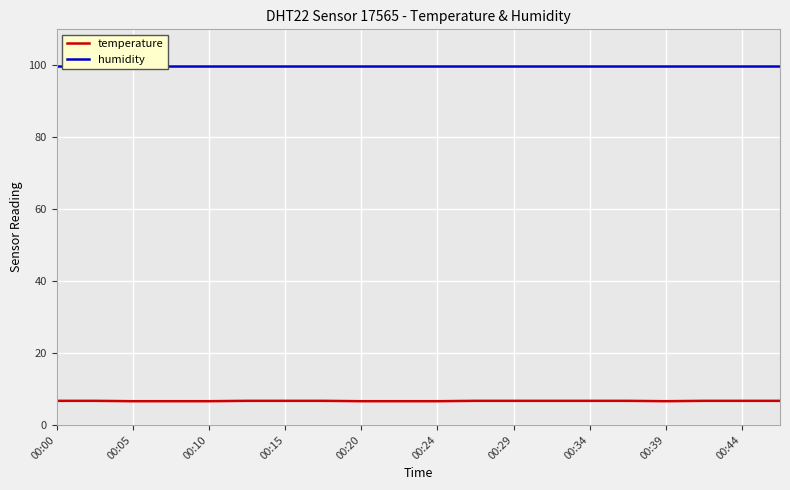

What is the lowest value of the temperature series?

6.6